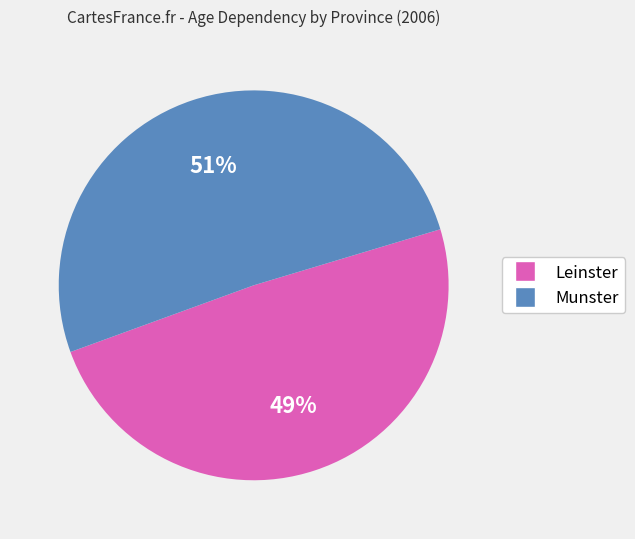

To the nearest percent, what is the average slice percentage?

50%